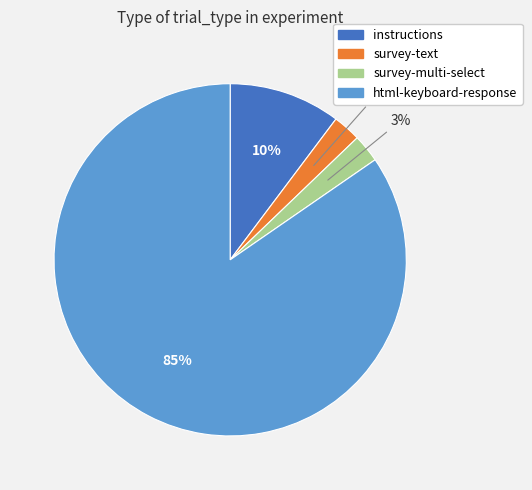

Do instructions and html-keyboard-response together represent more than half of the pie?

Yes